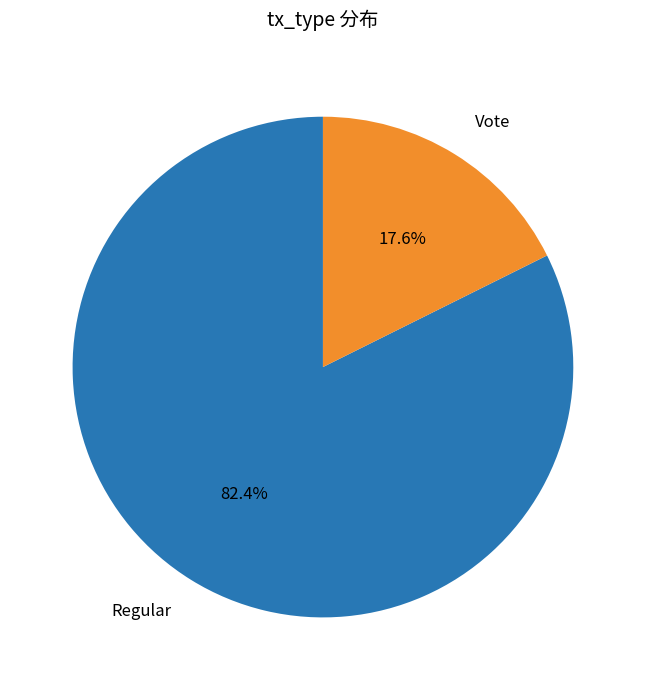

What percentage is the Vote slice, to the nearest percent?

18%